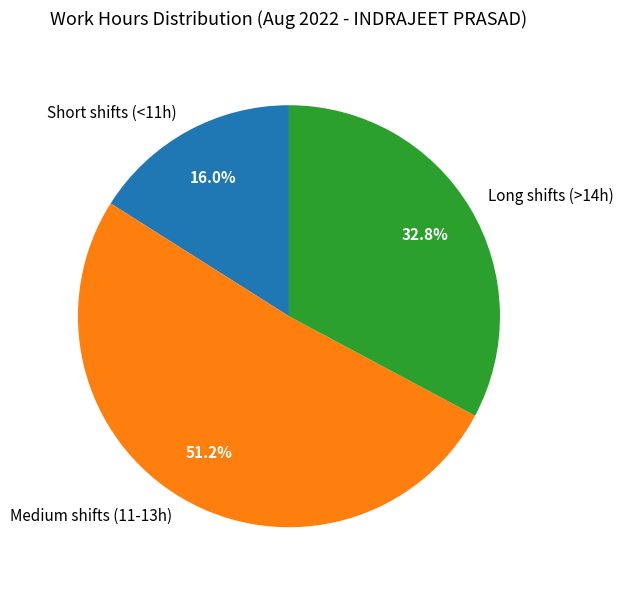

Which slice is the largest?

Medium shifts (11-13h)